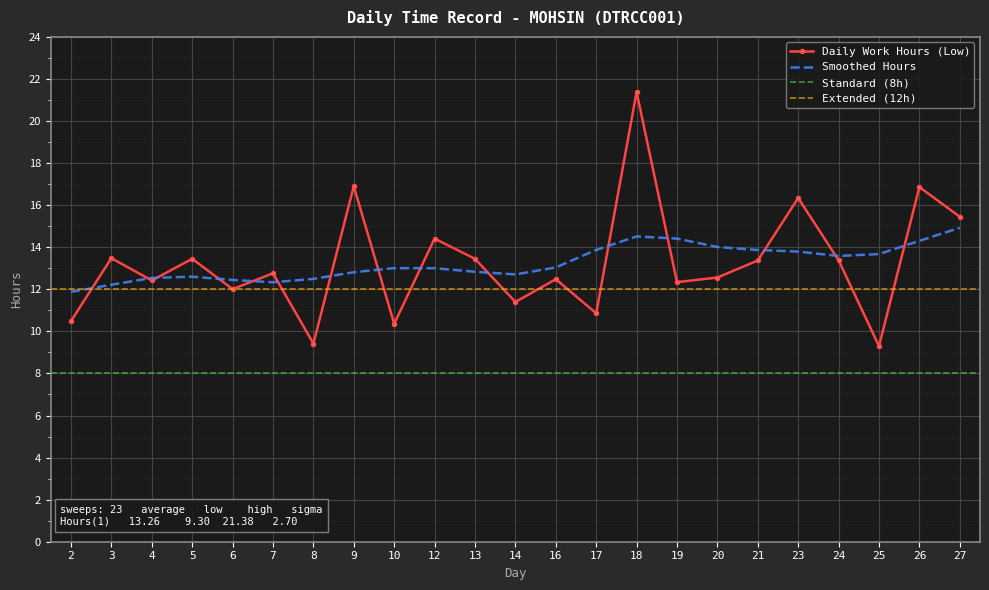

Between 6 and 20, which is larger?

20